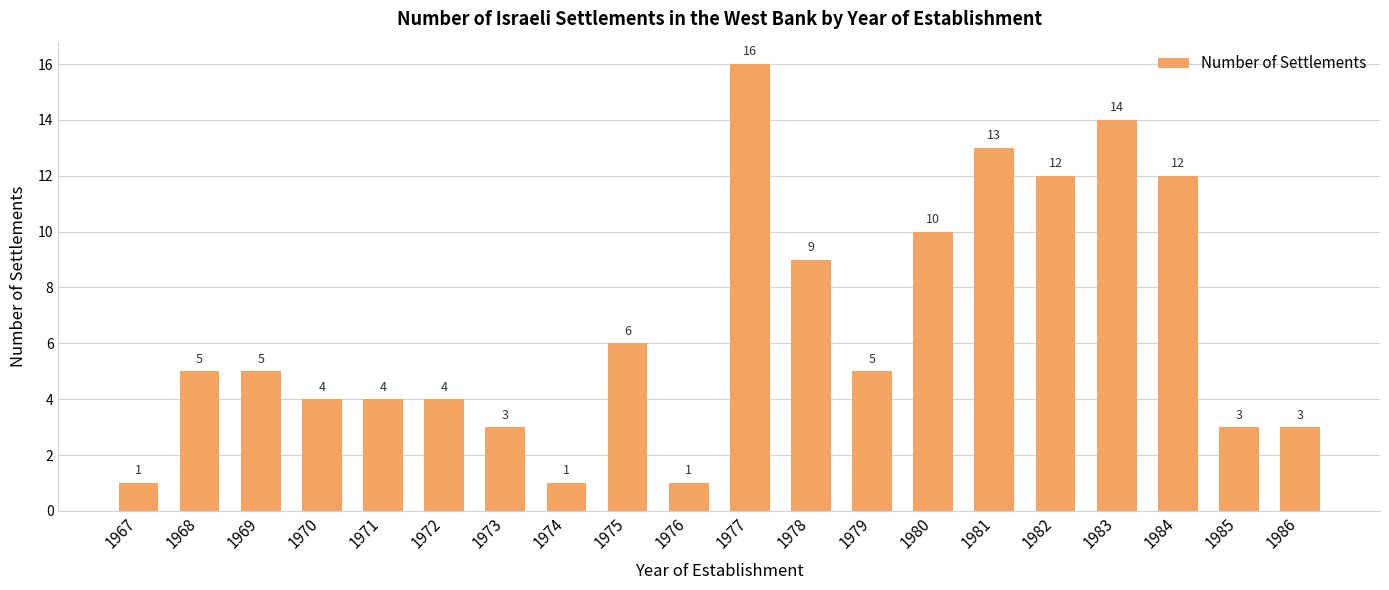

What is the difference between the second highest and minimum values?

13